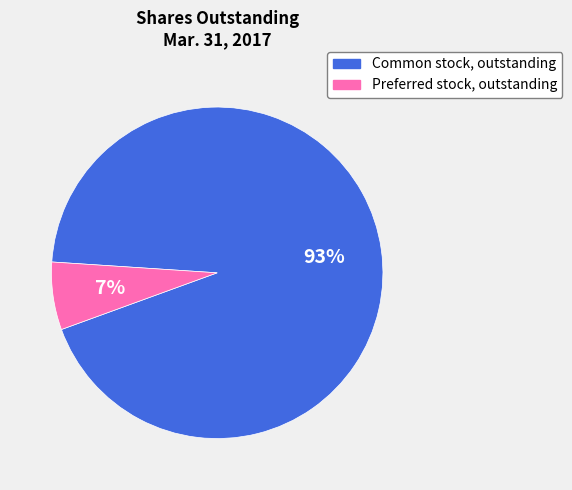

To the nearest percent, what percentage of the pie is Common stock, outstanding?

93%